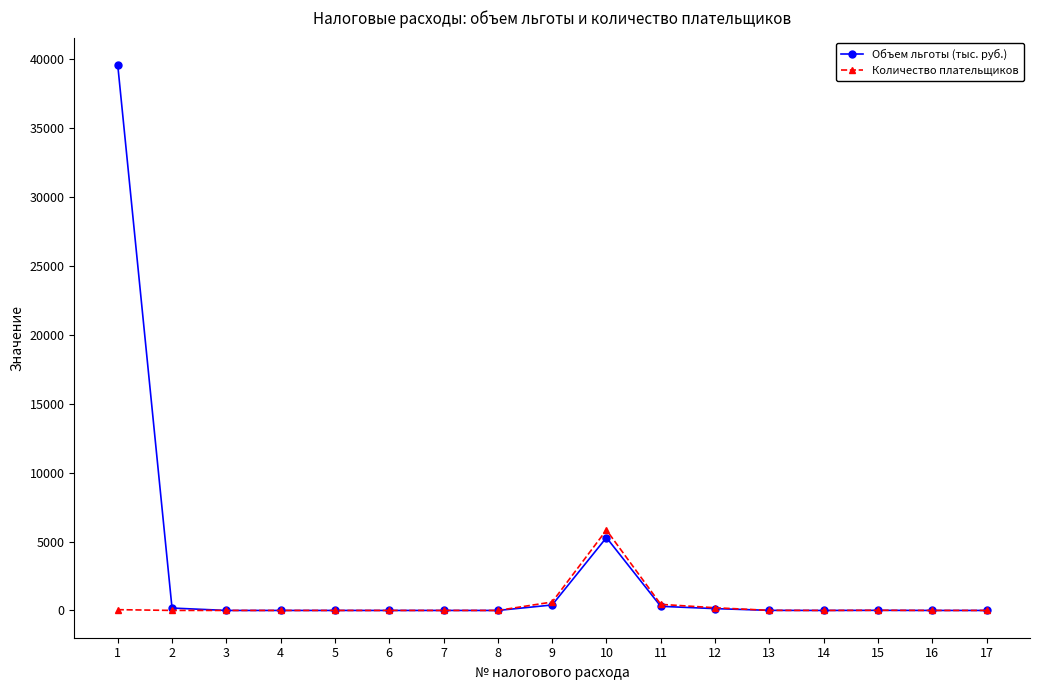

Which label corresponds to the largest value in the chart?

1